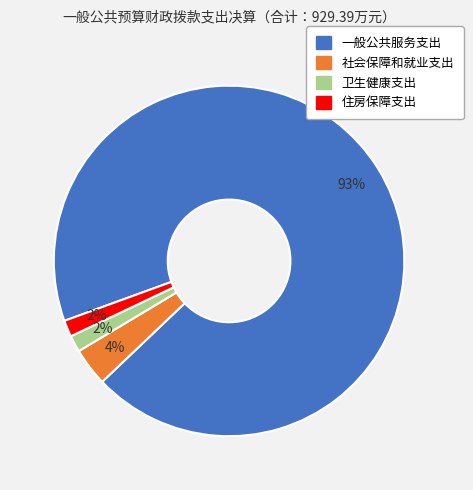

How many segments does this pie chart have?

4